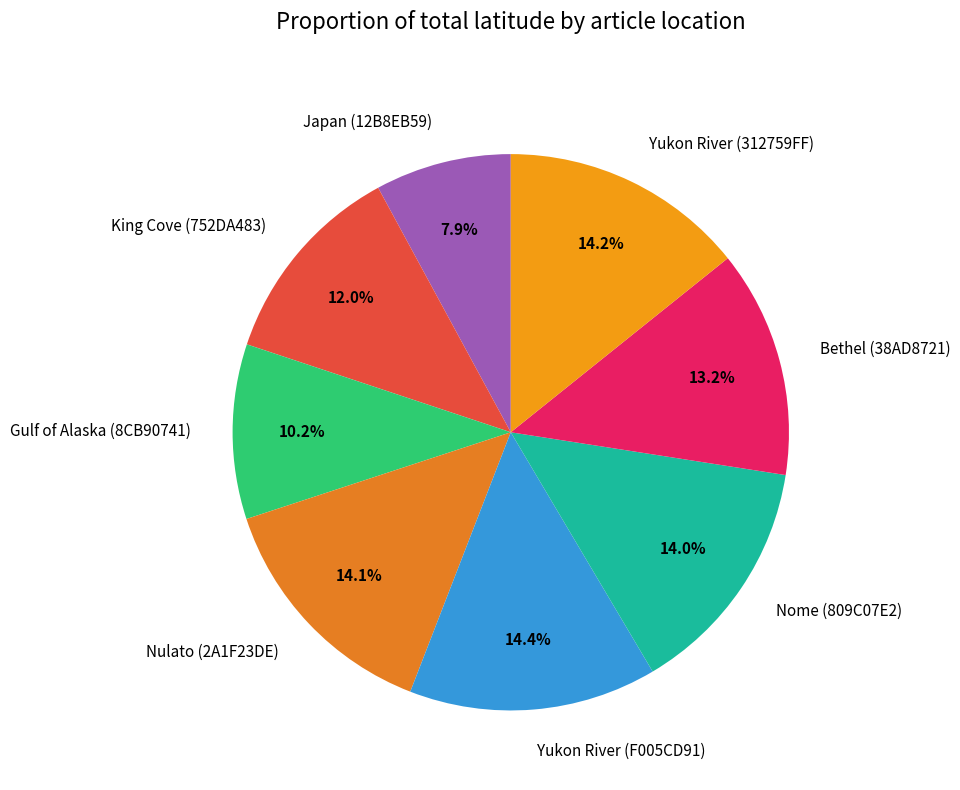

Which slice is the smallest?

Japan (12B8EB59)